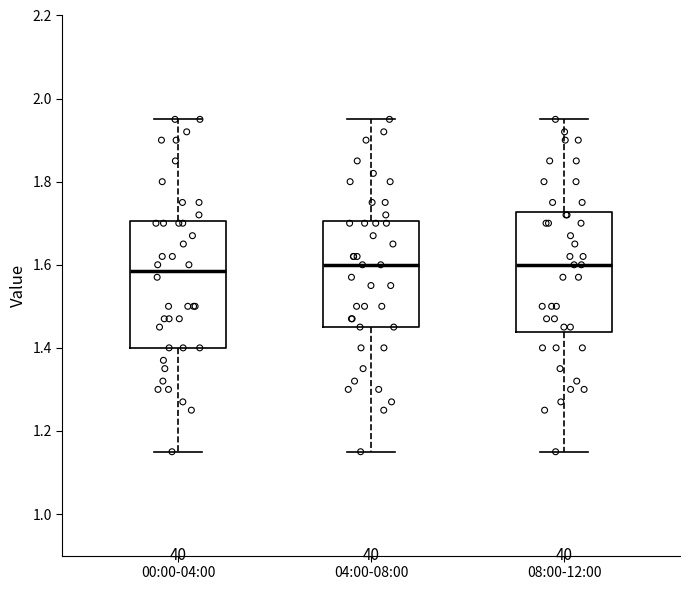

Reading left to right, read every box against the y-axis: the position of its median line, the range the box covers, and the ends of its whiskers. The values are not printed on the chart, so give them approximately, as read against the axis.

00:00-04:00: median 1.58, box 1.40 to 1.70, whiskers 1.16 to 1.96
04:00-08:00: median 1.60, box 1.46 to 1.70, whiskers 1.16 to 1.96
08:00-12:00: median 1.60, box 1.44 to 1.72, whiskers 1.16 to 1.96